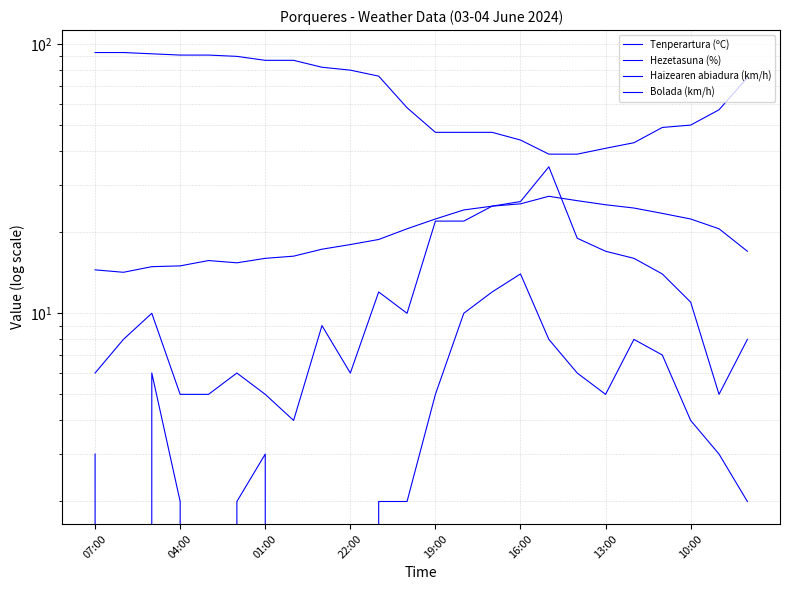

What is the label of the 4th point from the left?

04:00